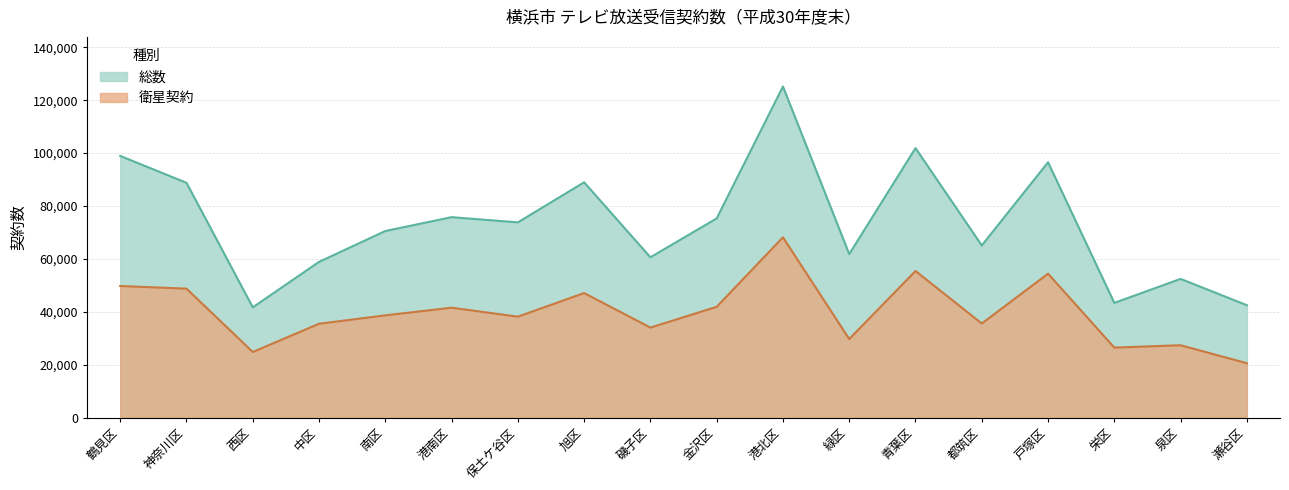

Reading right to left, list all the values displayed in this chart.

総数: 瀬谷区=42487	泉区=52432	栄区=43361	戸塚区=96518	都筑区=65067	青葉区=101878	緑区=61797	港北区=125155	金沢区=75302	磯子区=60597	旭区=88948	保土ケ谷区=73801	港南区=75773	南区=70531	中区=58863	西区=41675	神奈川区=88762	鶴見区=98923
衛星契約: 瀬谷区=20554	泉区=27354	栄区=26451	戸塚区=54402	都筑区=35563	青葉区=55415	緑区=29690	港北区=68152	金沢区=41876	磯子区=34022	旭区=47080	保土ケ谷区=38155	港南区=41542	南区=38651	中区=35472	西区=24796	神奈川区=48748	鶴見区=49750